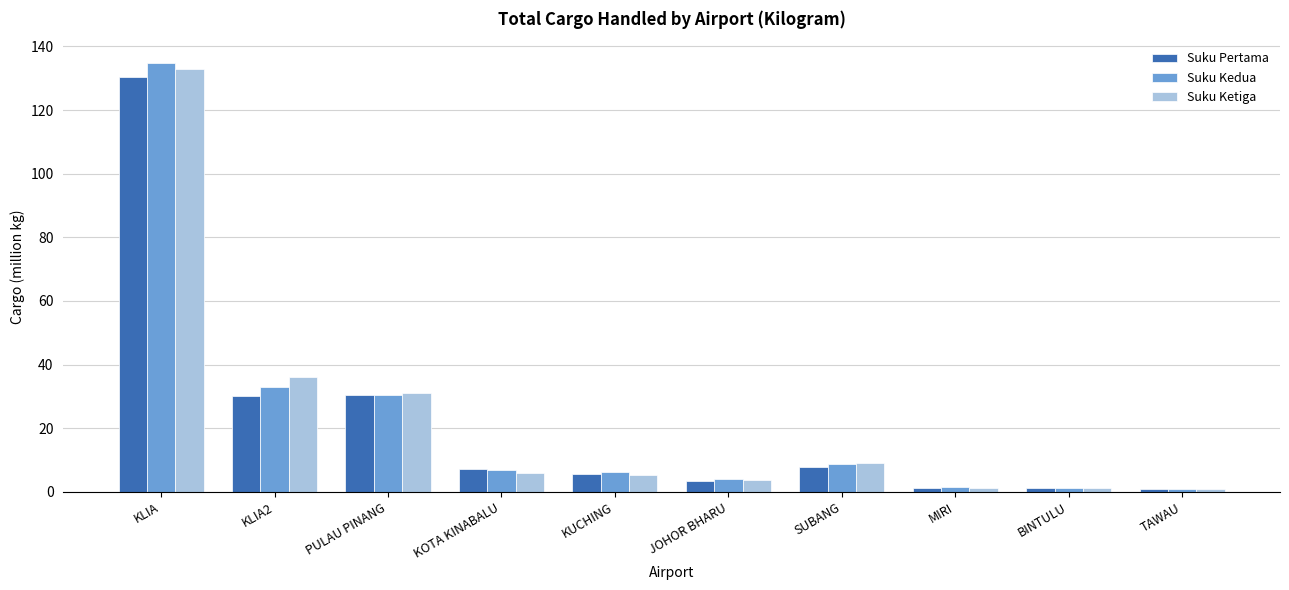

What is the average value of the Suku Ketiga series?

22.7